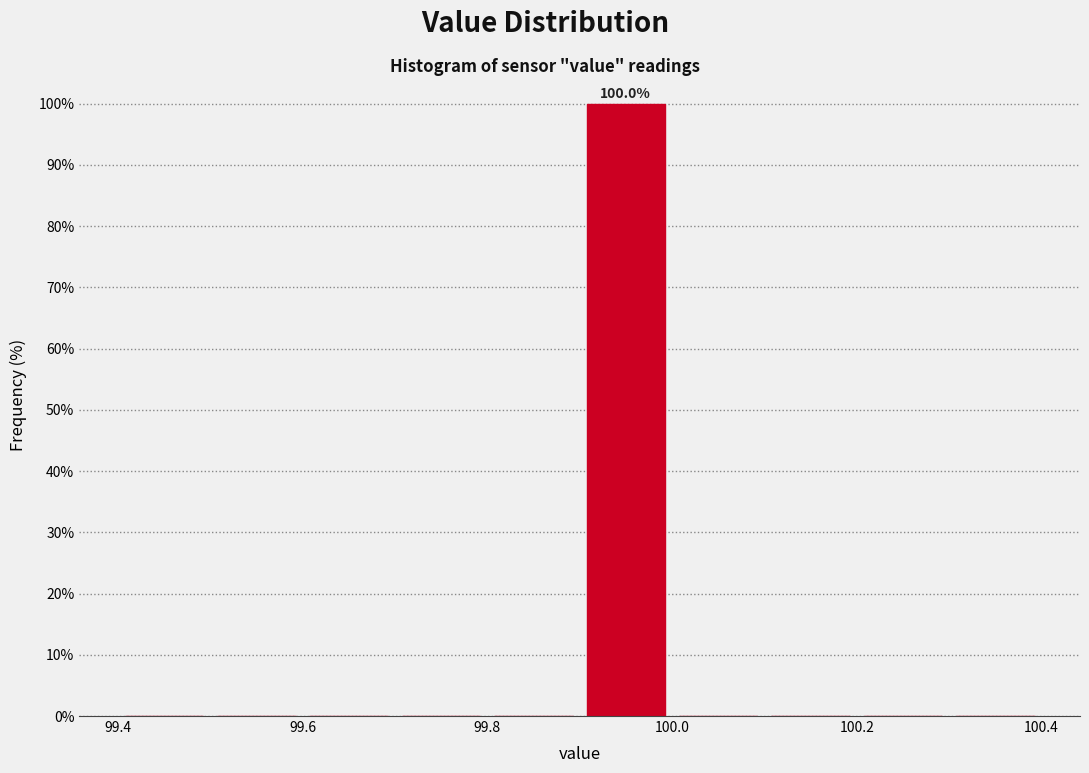

Over which range of the x-axis is the bar tallest?

99.9 to 100.0